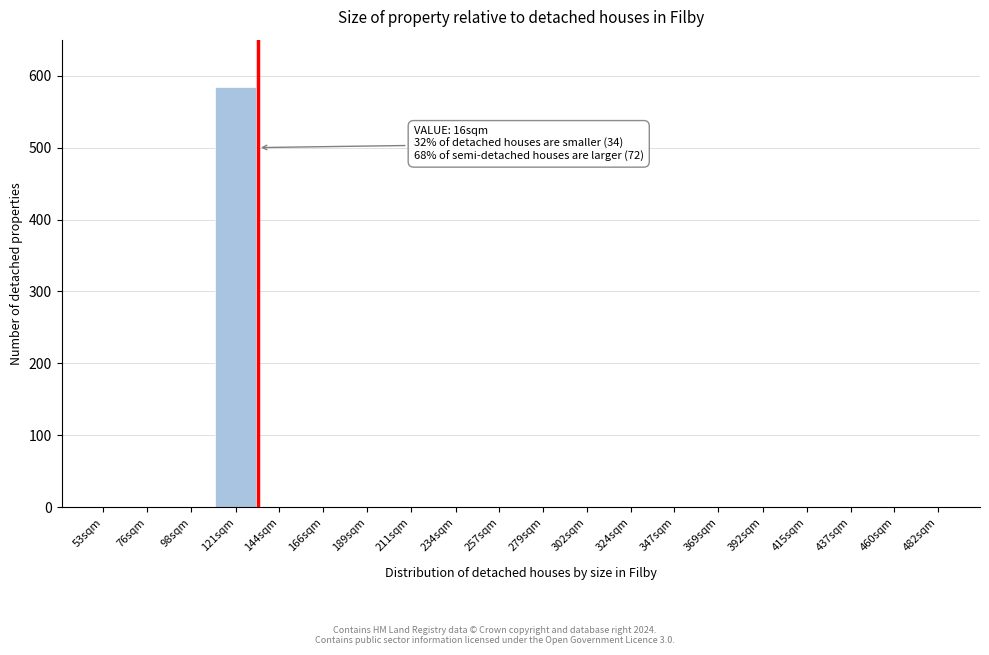

Reading right to left, what are all the values shown in this chart?

482sqm=0	460sqm=0	437sqm=0	415sqm=0	392sqm=0	369sqm=0	347sqm=0	324sqm=0	302sqm=0	279sqm=0	257sqm=0	234sqm=0	211sqm=0	189sqm=0	166sqm=0	144sqm=0	121sqm=584	98sqm=0	76sqm=0	53sqm=0